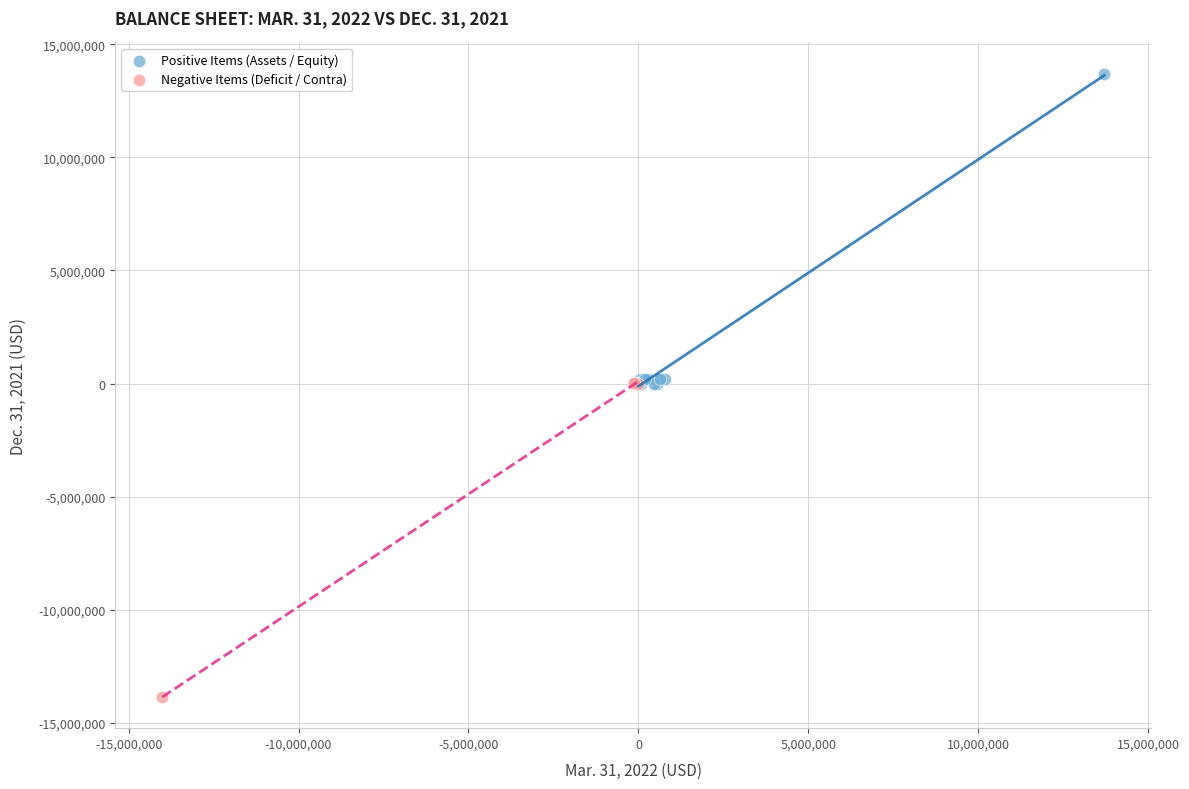

Which series reaches the maximum Y coordinate?

Positive Items (Assets / Equity)